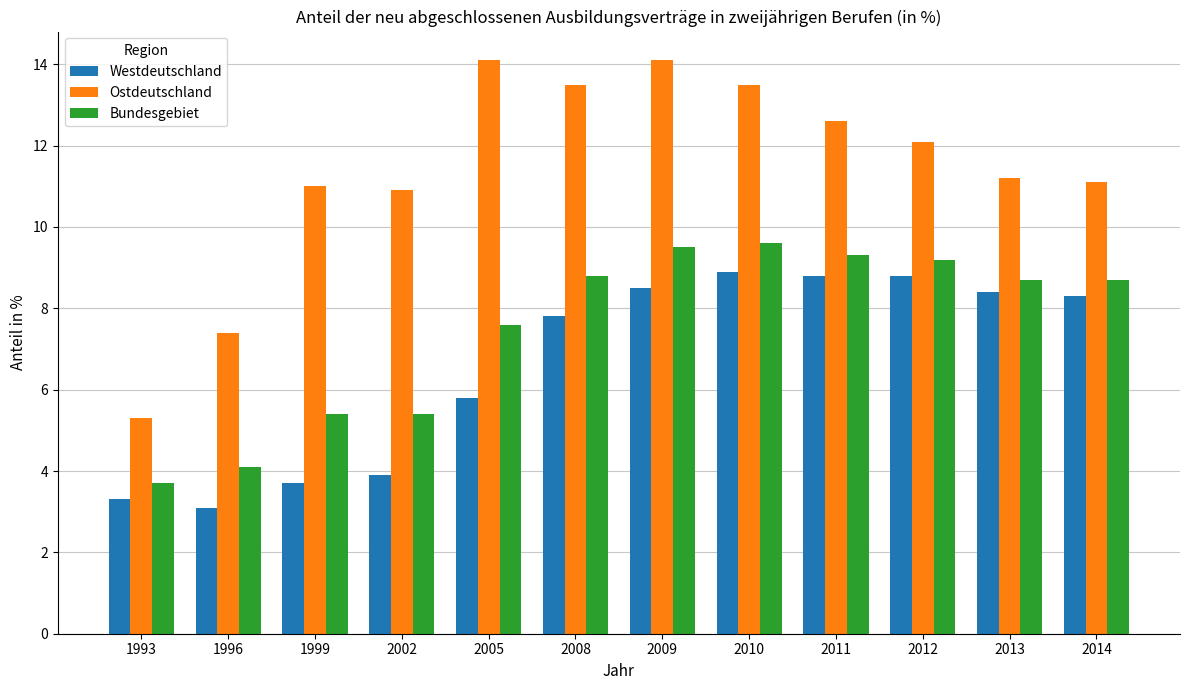

At which label is Westdeutschland closest to 6?

2005